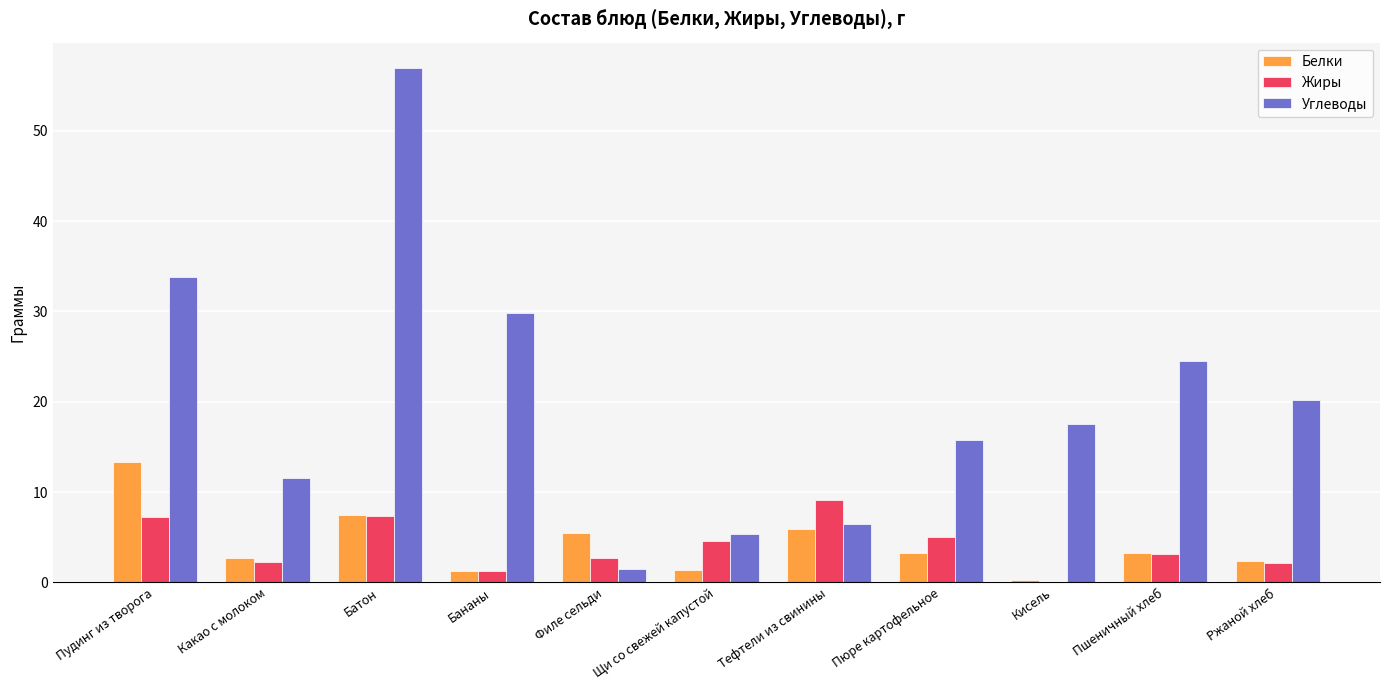

How many groups of bars are there?

11